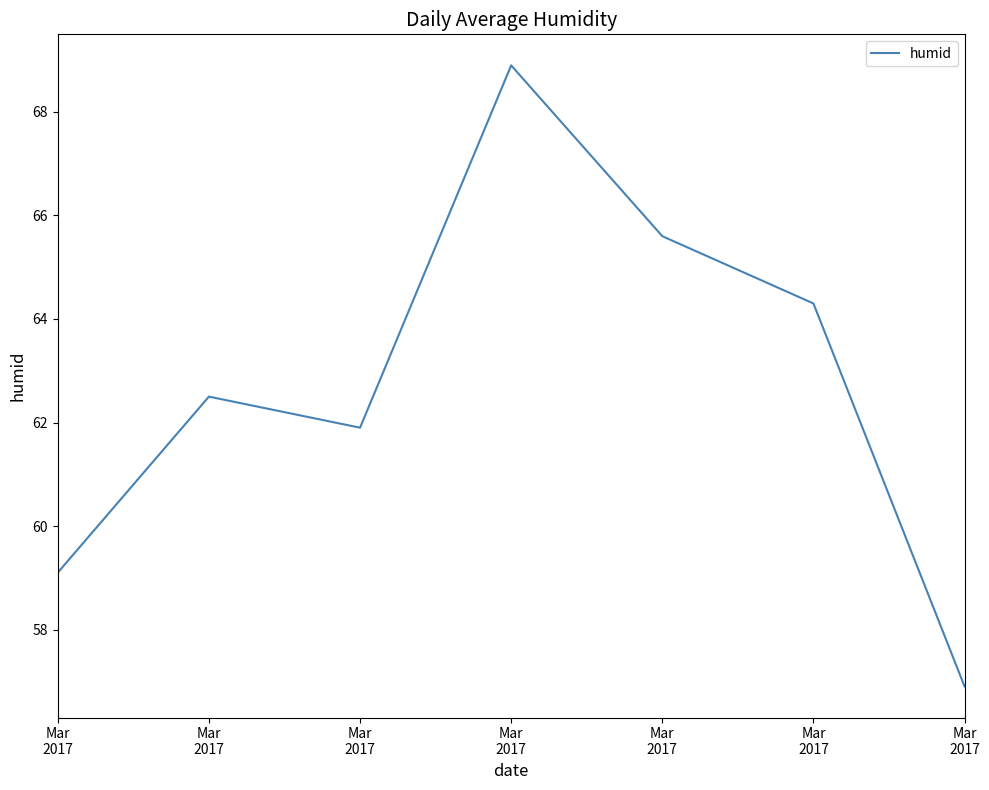

True or false: there are more than 0 points higher than both neighbors.

True